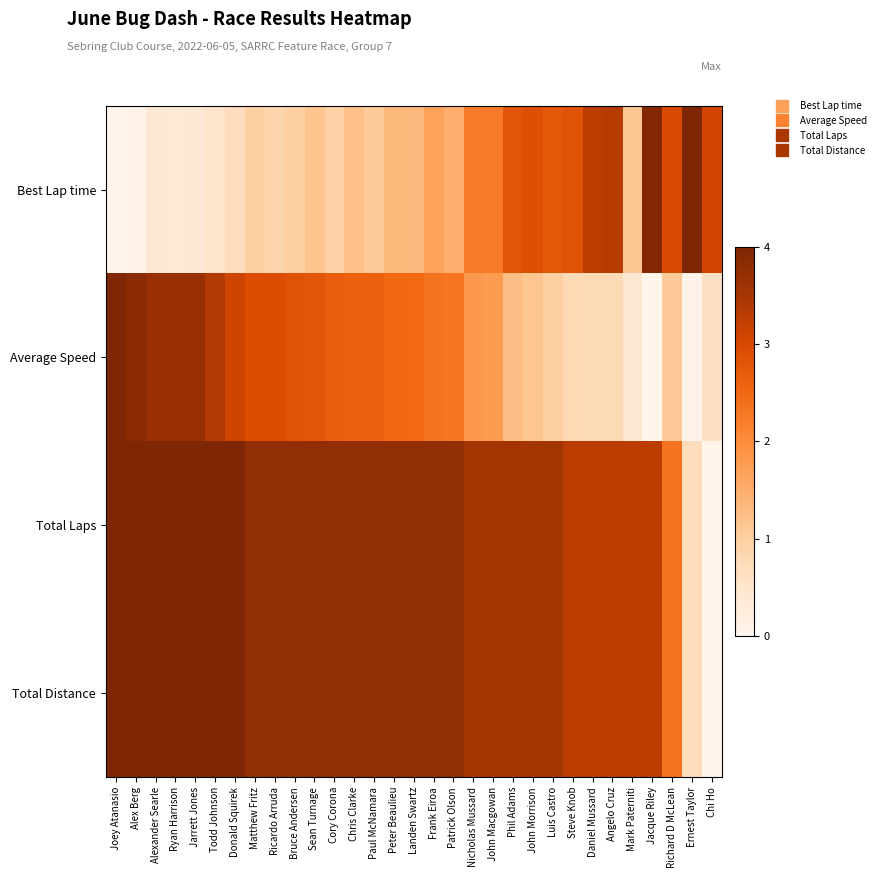

Which series changed the most between Cory Corona and Peter Beaulieu?

Best Lap time